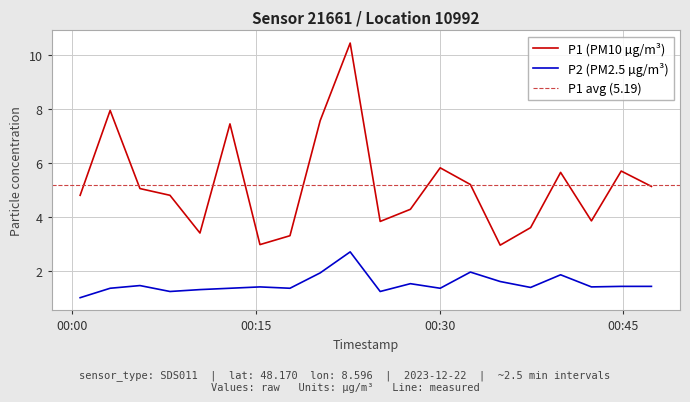

True or false: P2 (PM2.5 µg/m³) and P1 (PM10 µg/m³) cross at least once.

False